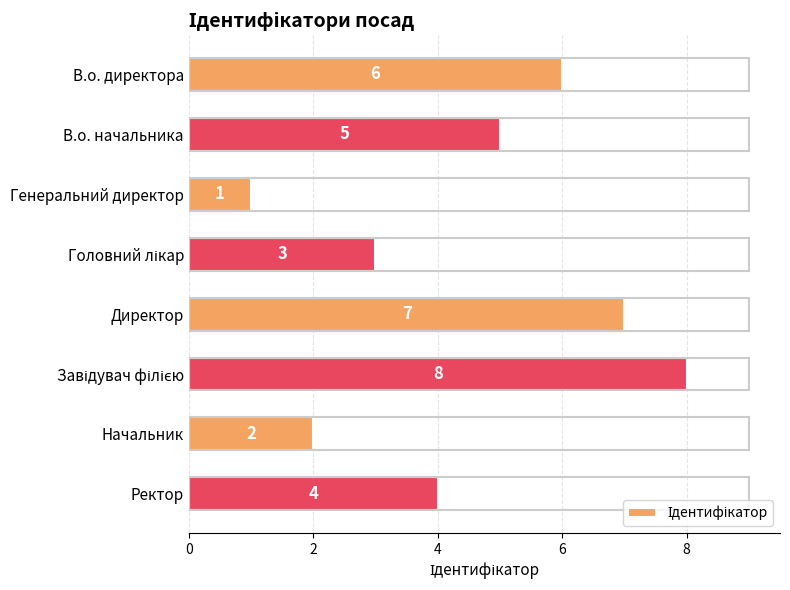

What is the difference between the second highest and minimum values?

6